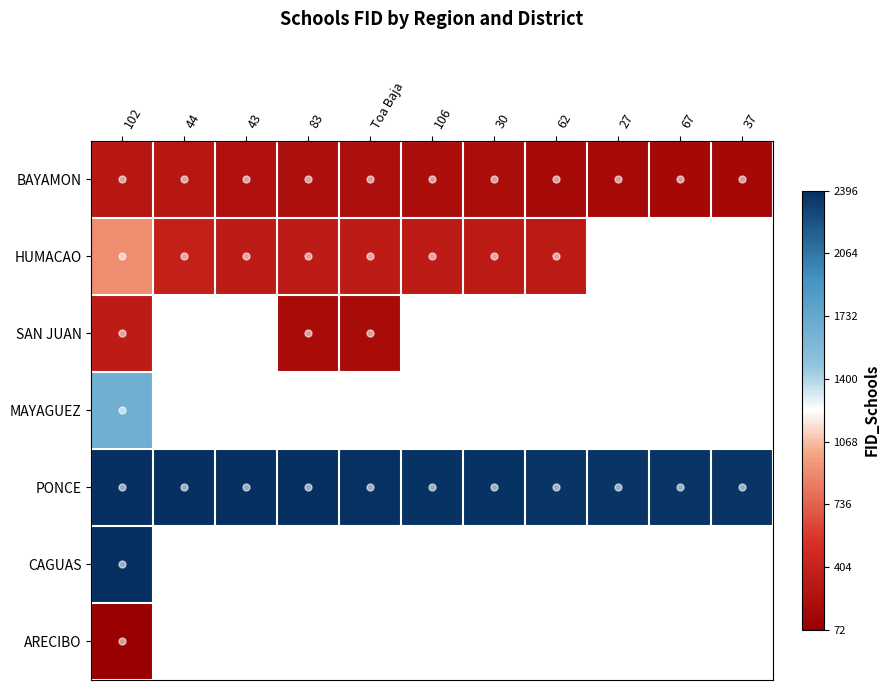

At which label does BAYAMON first exceed 215?

102